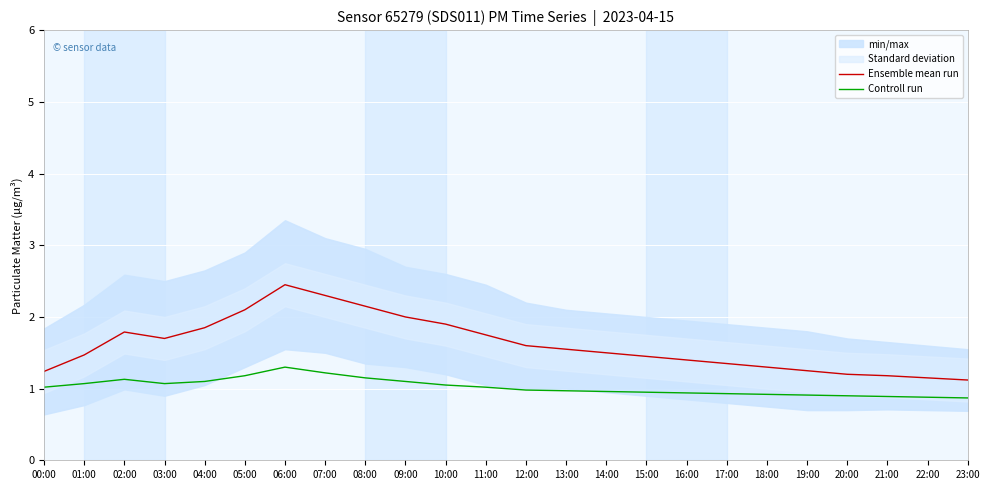

What is the minimum value for Controll run?

0.9